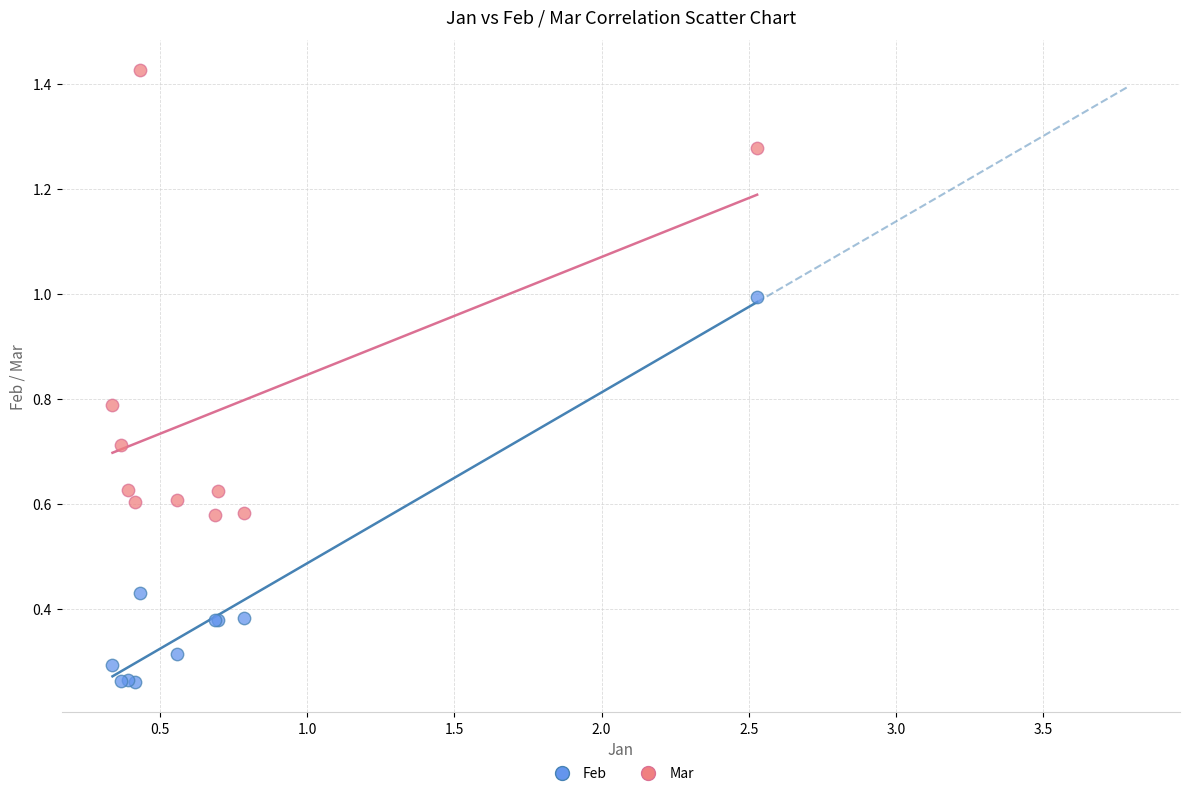

What is the X range (max minus min) for the scatter plot?

2.2